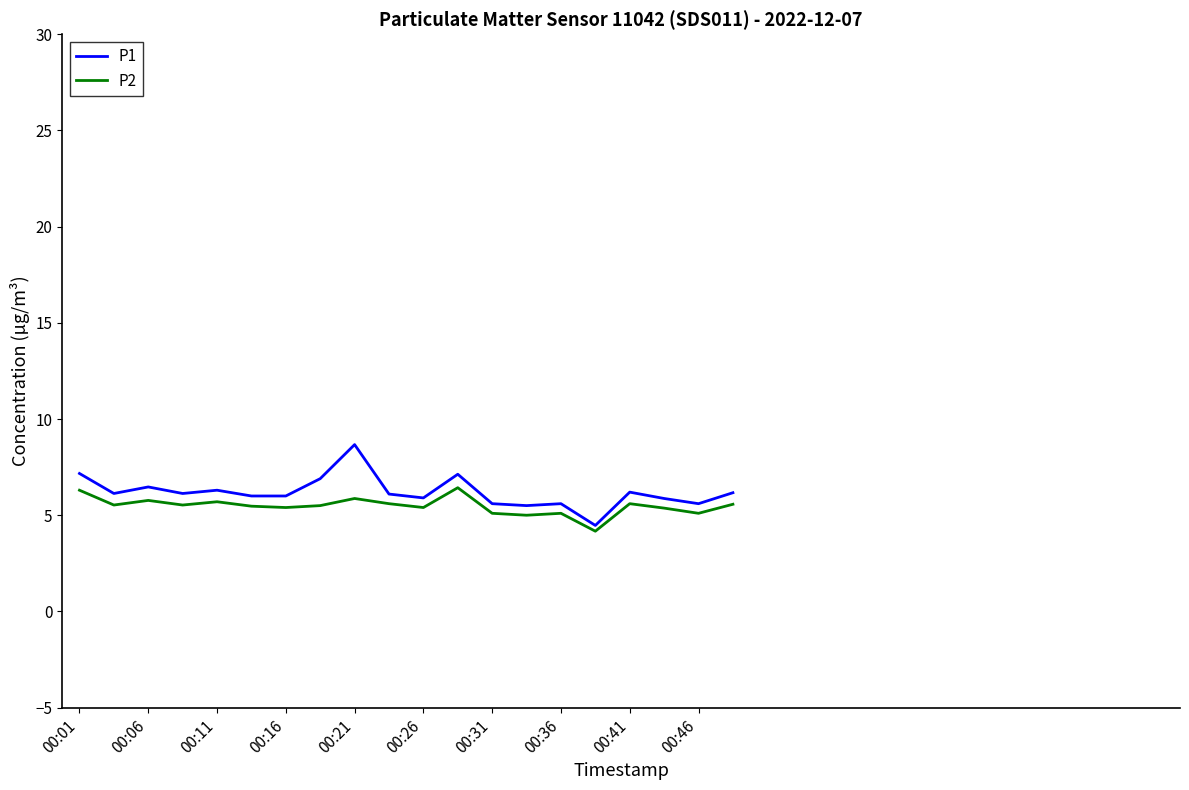

Which series has the largest range (max minus min)?

P1